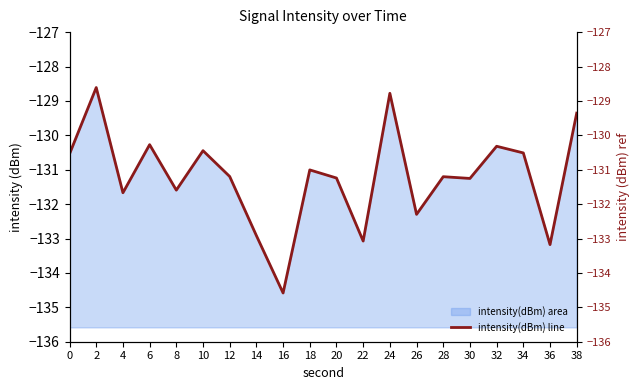

List the labels in order of value, largest first.

2, 24, 38, 6, 32, 10, 34, 0, 18, 12, 28, 20, 30, 8, 4, 26, 14, 22, 36, 16